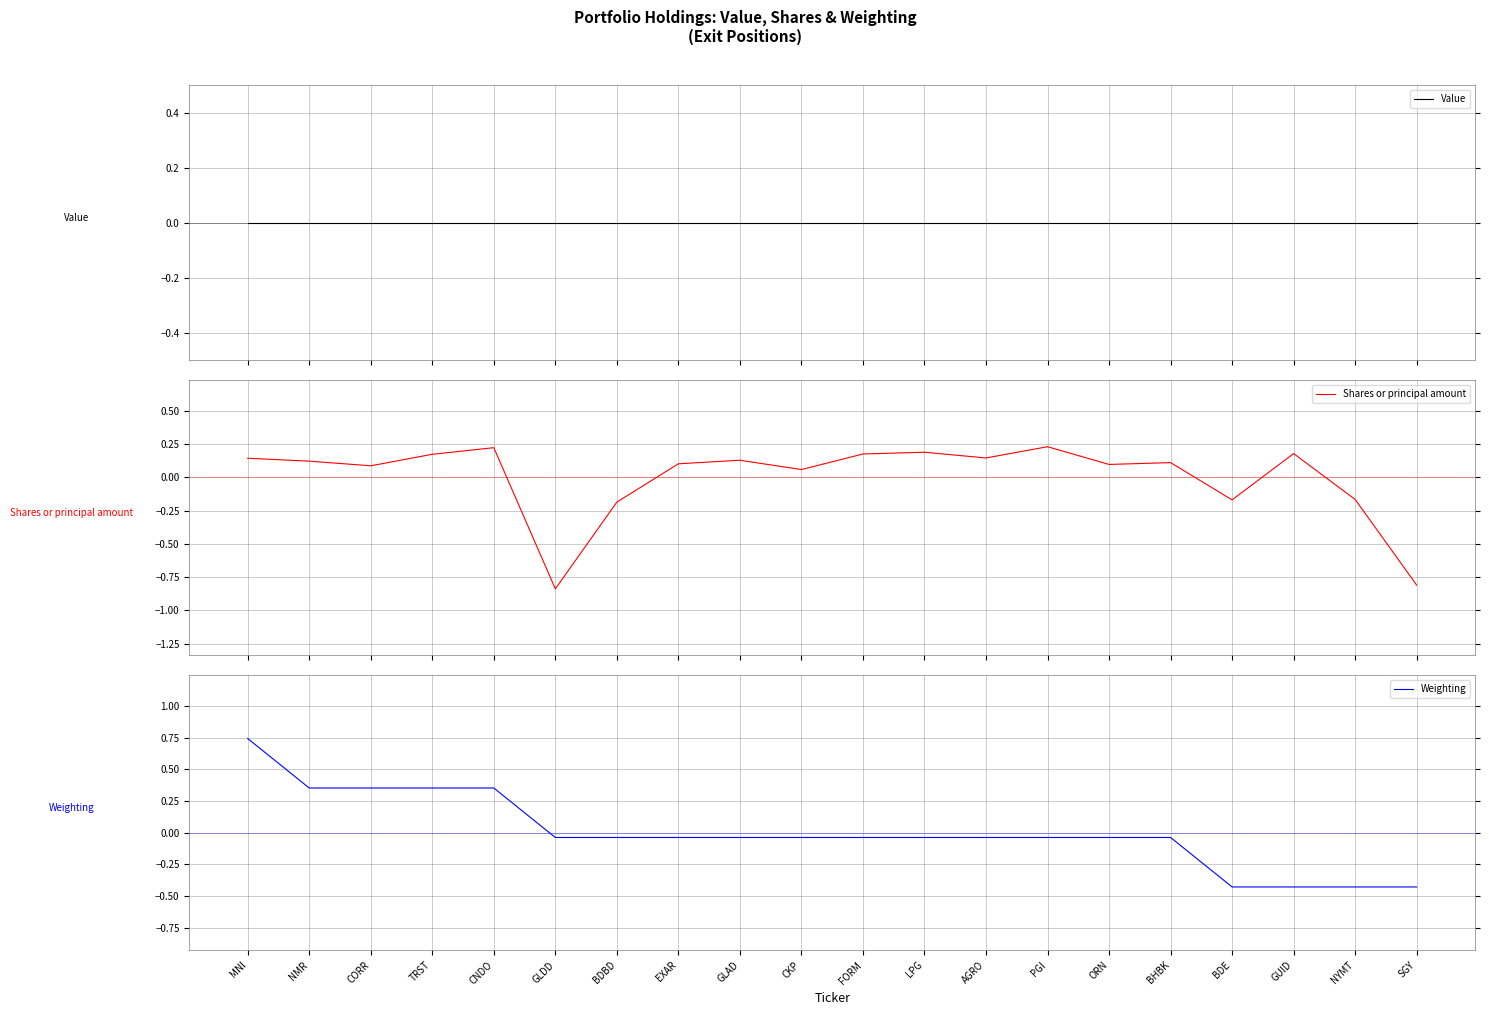

How many values in the Weighting series exceed 0?

5